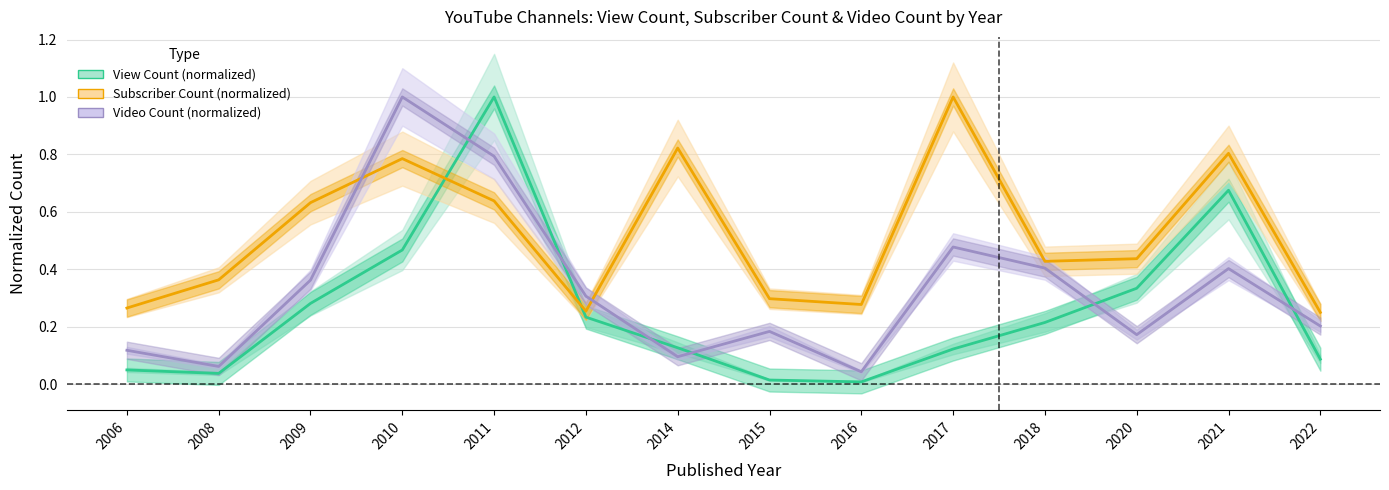

What is the total value across all series at 2018?

1.0